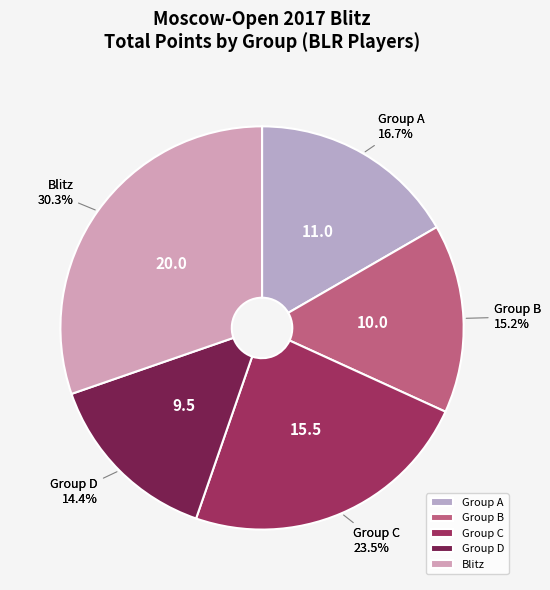

Is there a majority slice in this chart?

No